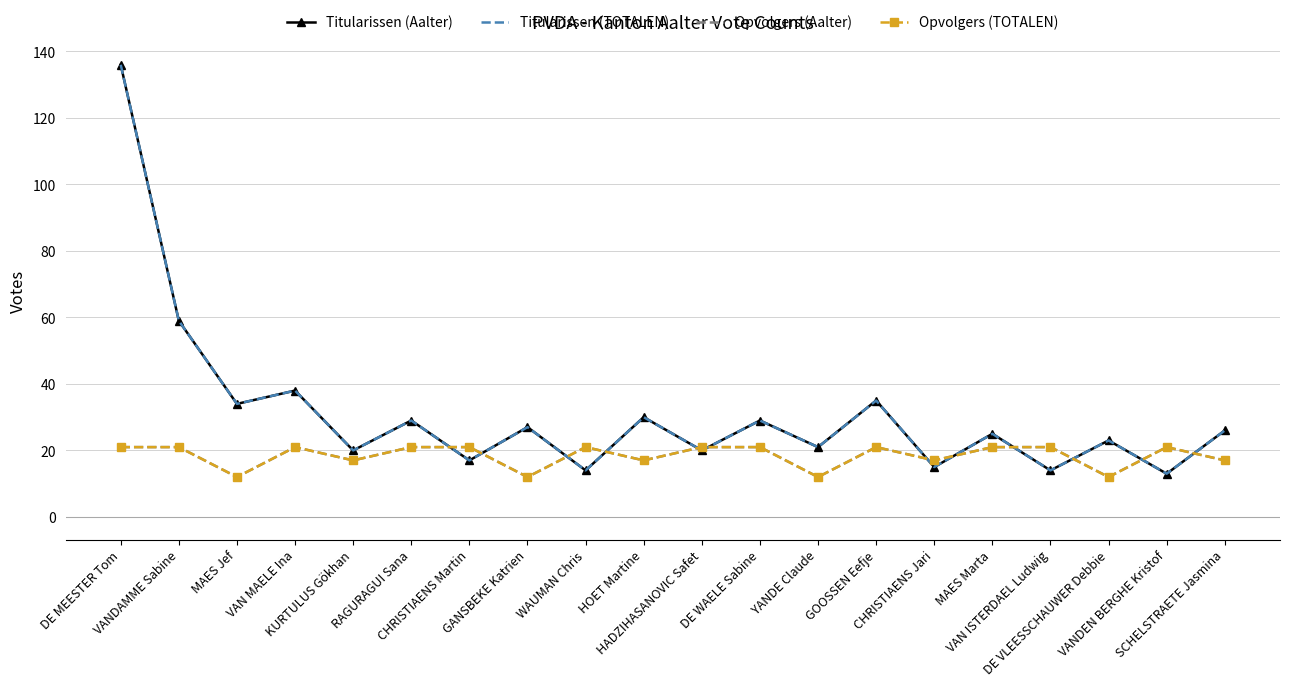

In Titularissen (Aalter), how many points are lower than both neighbors (excluding endpoints)?

9